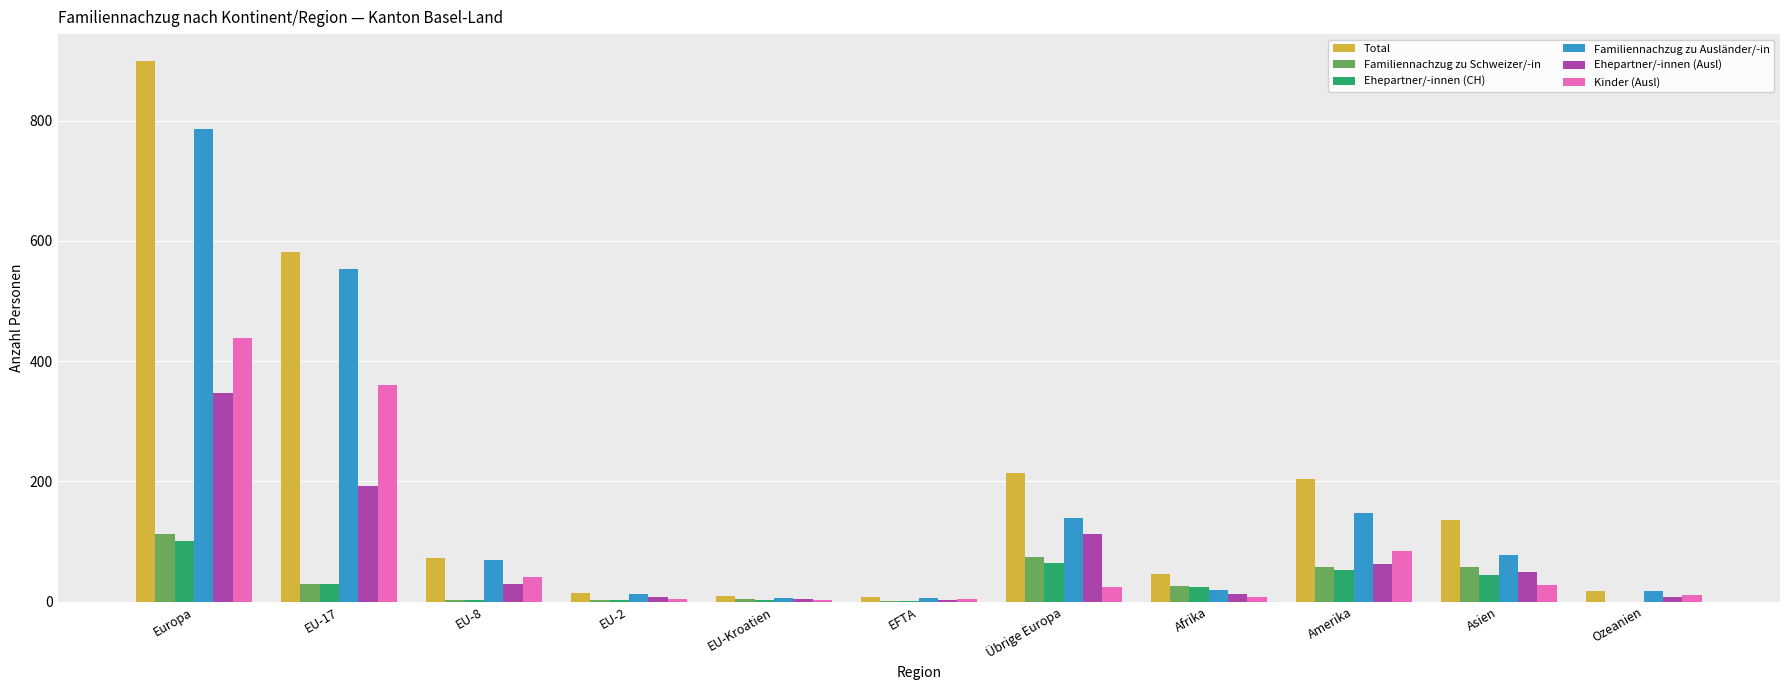

Which series changed the most between EU-Kroatien and Asien?

Total